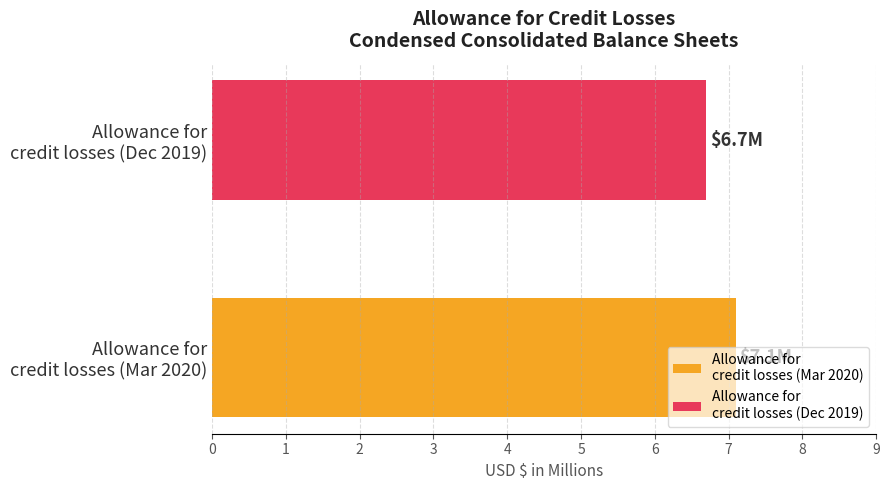

What is the smallest value displayed?

6.7